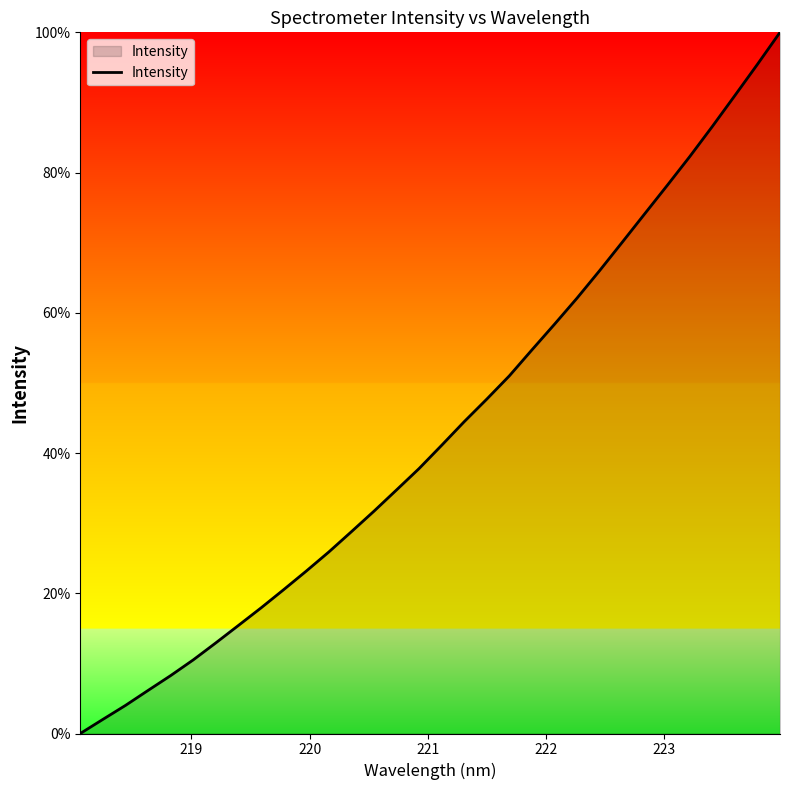

What is the maximum value shown in the chart?

100.0